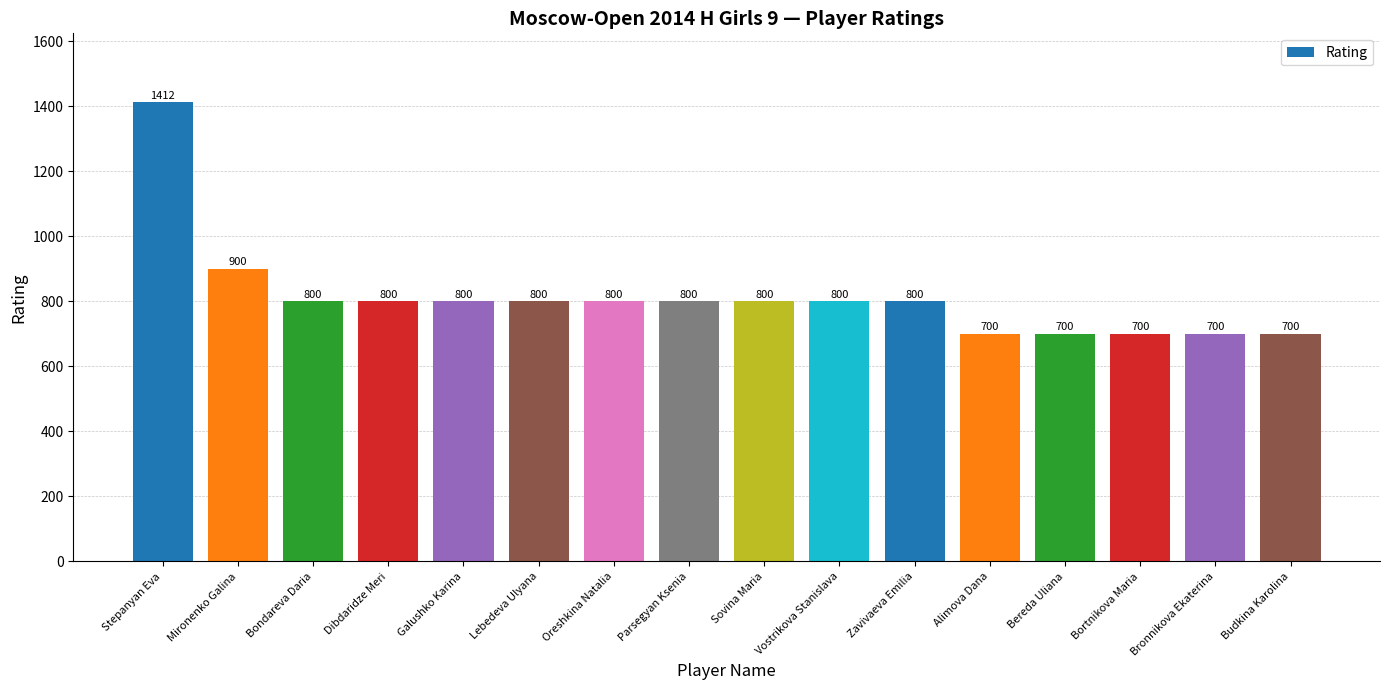

True or false: the data shows 467 at Bereda Uliana.

False